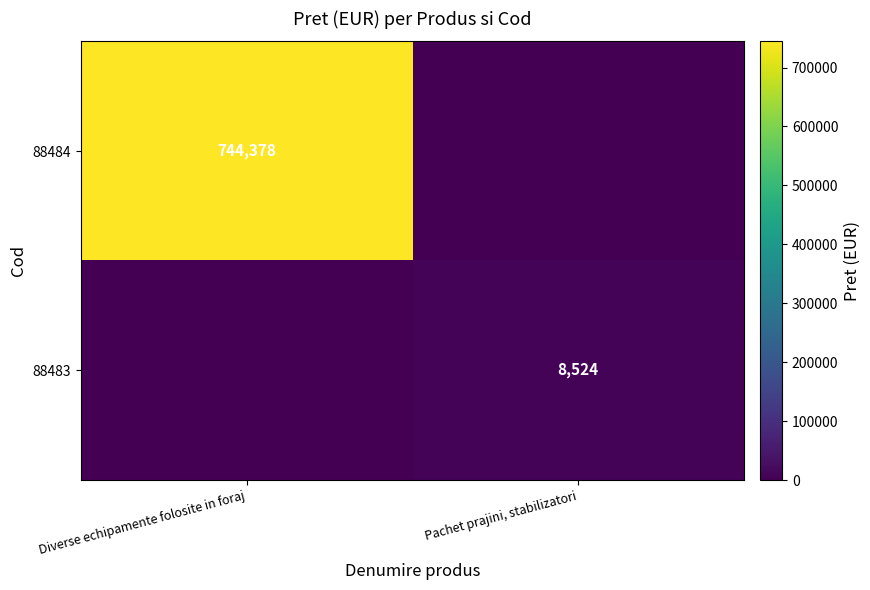

True or false: 88484 has a value of 744378 at Diverse echipamente folosite in foraj.

True